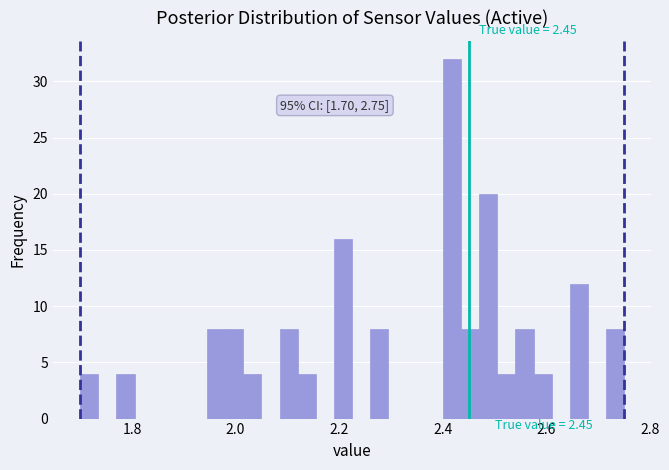

Around what value on the x-axis is the tallest bar? Give the approximate position of its centre, as read against the axis.

2.42